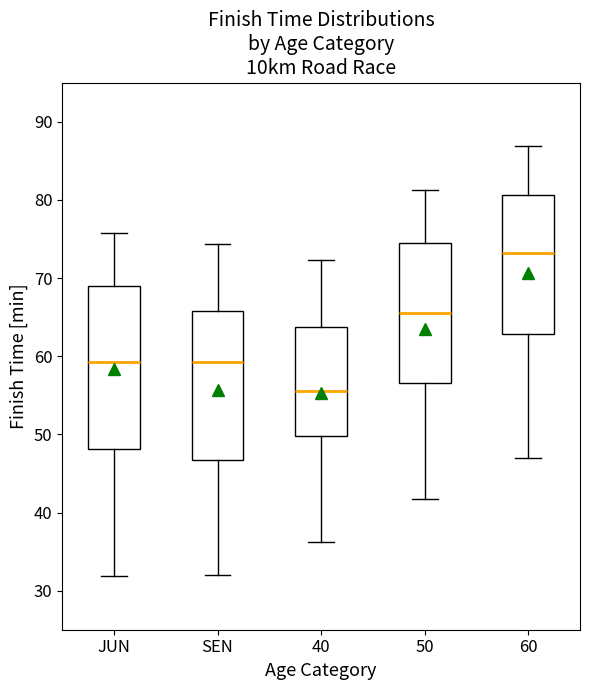

Reading left to right, read every box against the y-axis: the position of its median line, the range the box covers, and the ends of its whiskers. The values are not printed on the chart, so give them approximately, as read against the axis.

JUN: median 59, box 48 to 69, whiskers 32 to 76
SEN: median 59, box 47 to 66, whiskers 32 to 74
40: median 56, box 50 to 64, whiskers 36 to 72
50: median 66, box 57 to 74, whiskers 42 to 81
60: median 73, box 63 to 81, whiskers 47 to 87